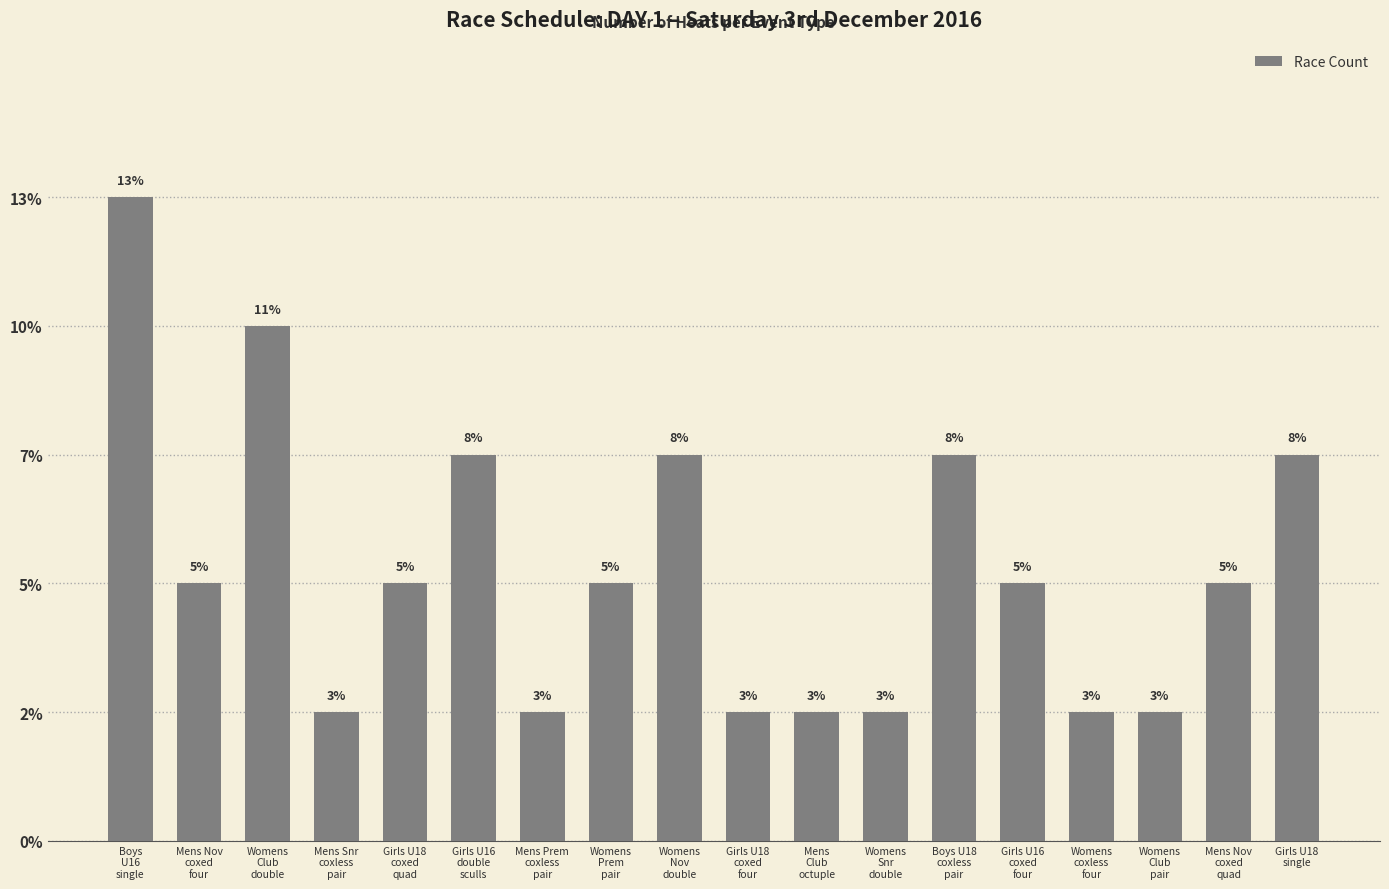

Are the bars grouped side by side (vs. stacked)?

No